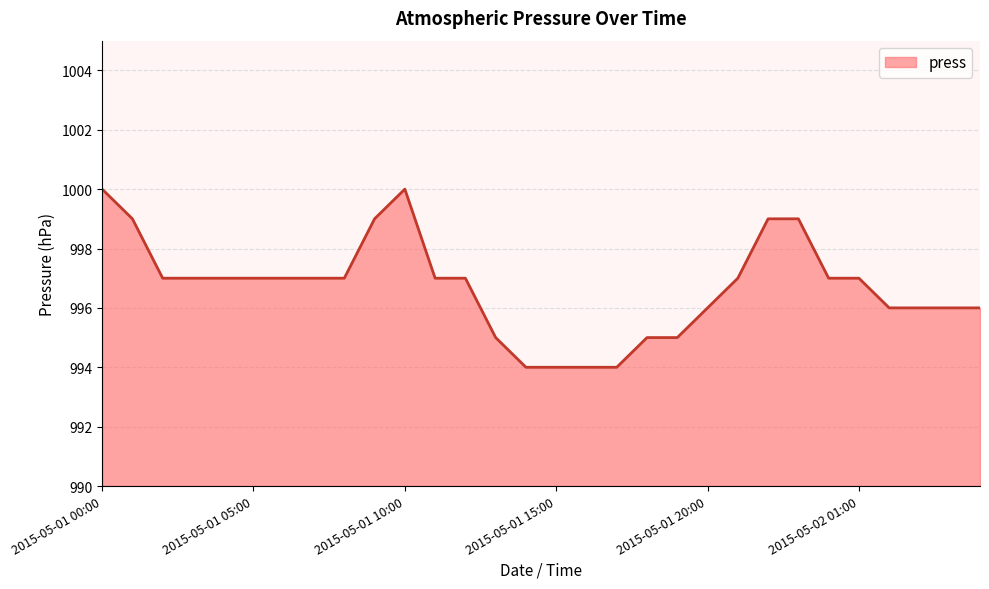

What is the minimum value shown in the chart?

994